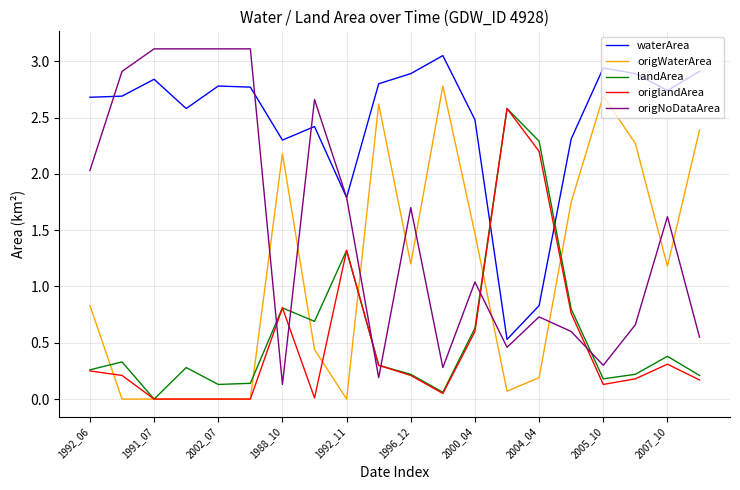

Does the chart have visible grid lines?

Yes